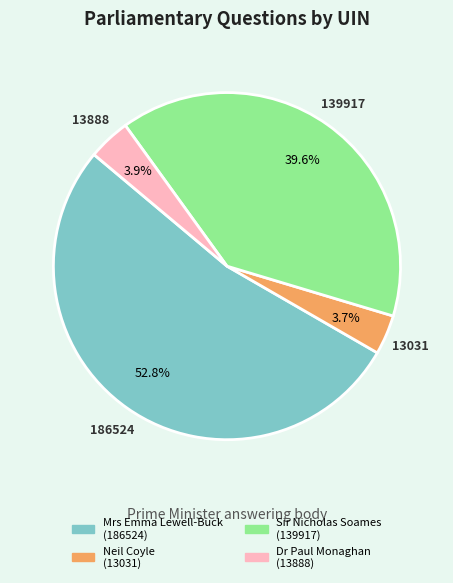

Between Neil Coyle (13031) and Sir Nicholas Soames (139917), which is larger?

Sir Nicholas Soames (139917)